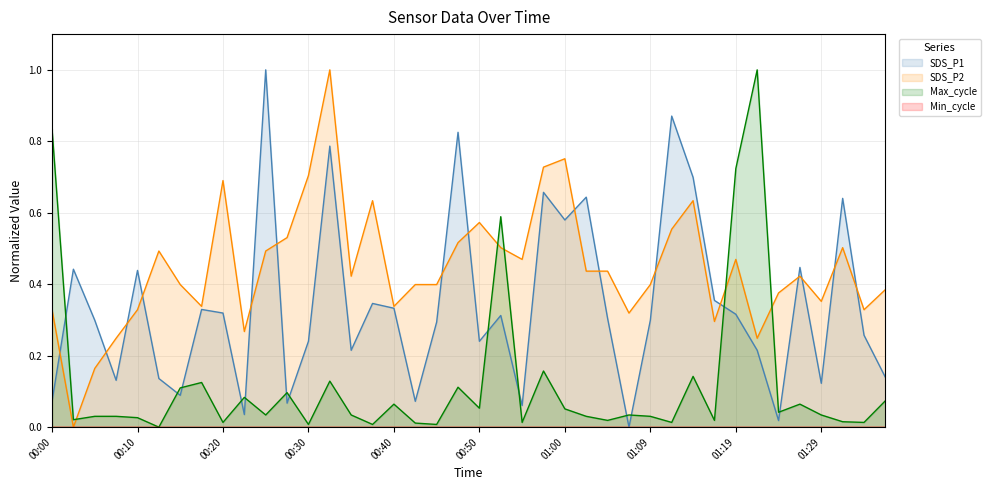

How many lines are shown in the chart?

4